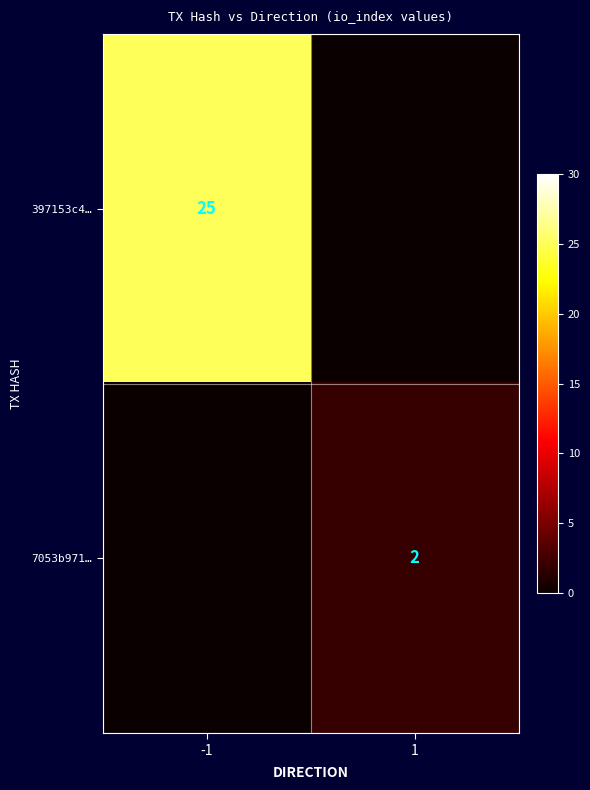

True or false: 7053b971… has a value of 1 at 1.

False